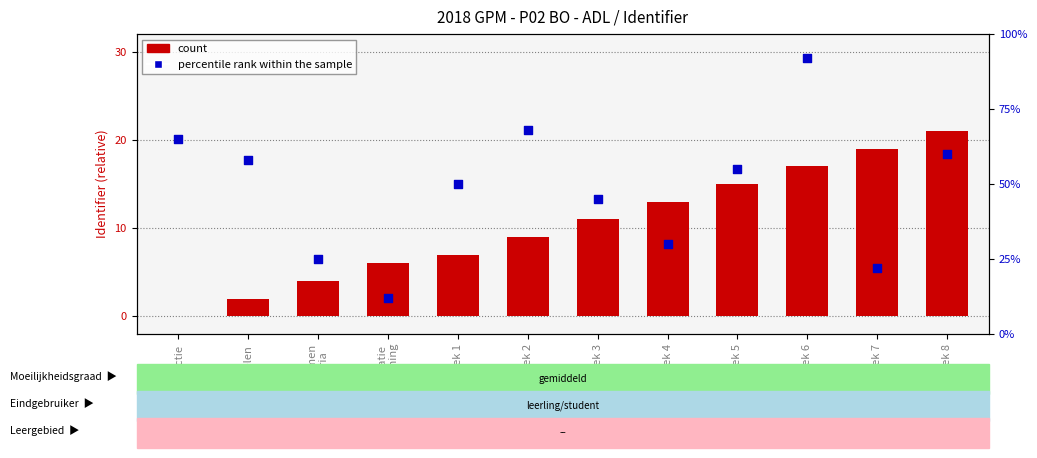

At how many categories does at least one series exceed 67?

2